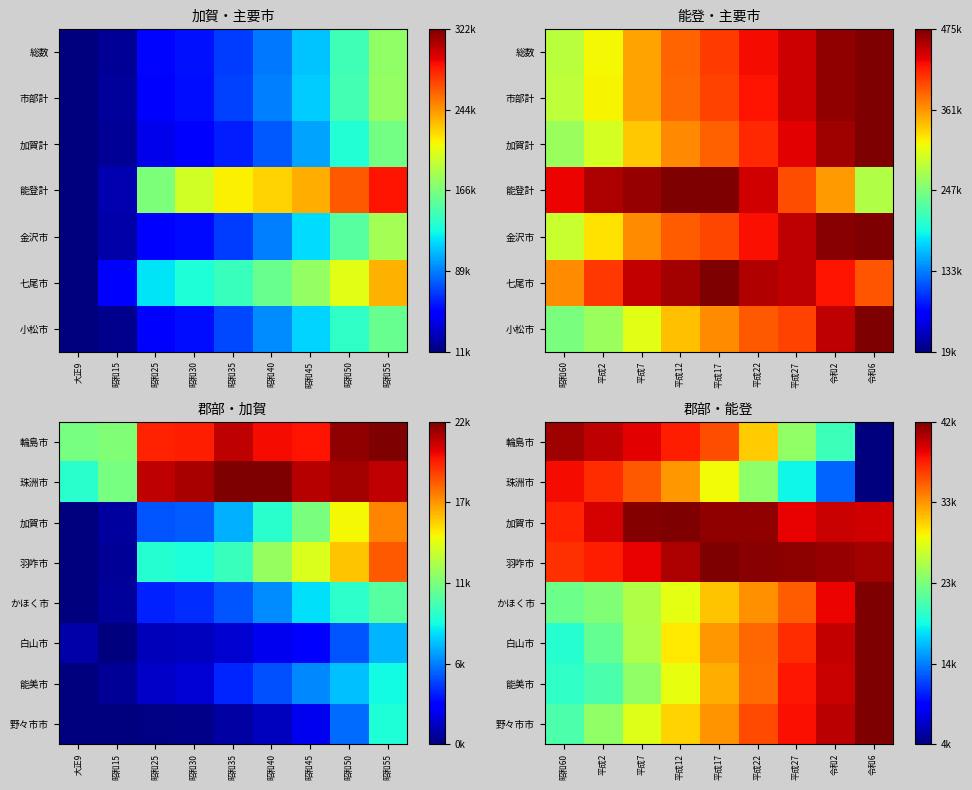

How many data points does each series have?

9